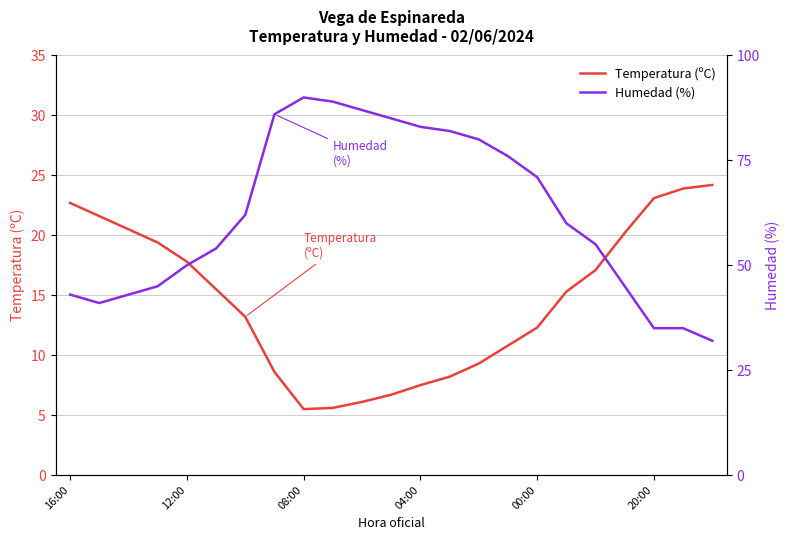

Rank the series by their average value, from highest to lowest.

Humedad (%), Temperatura (ºC)